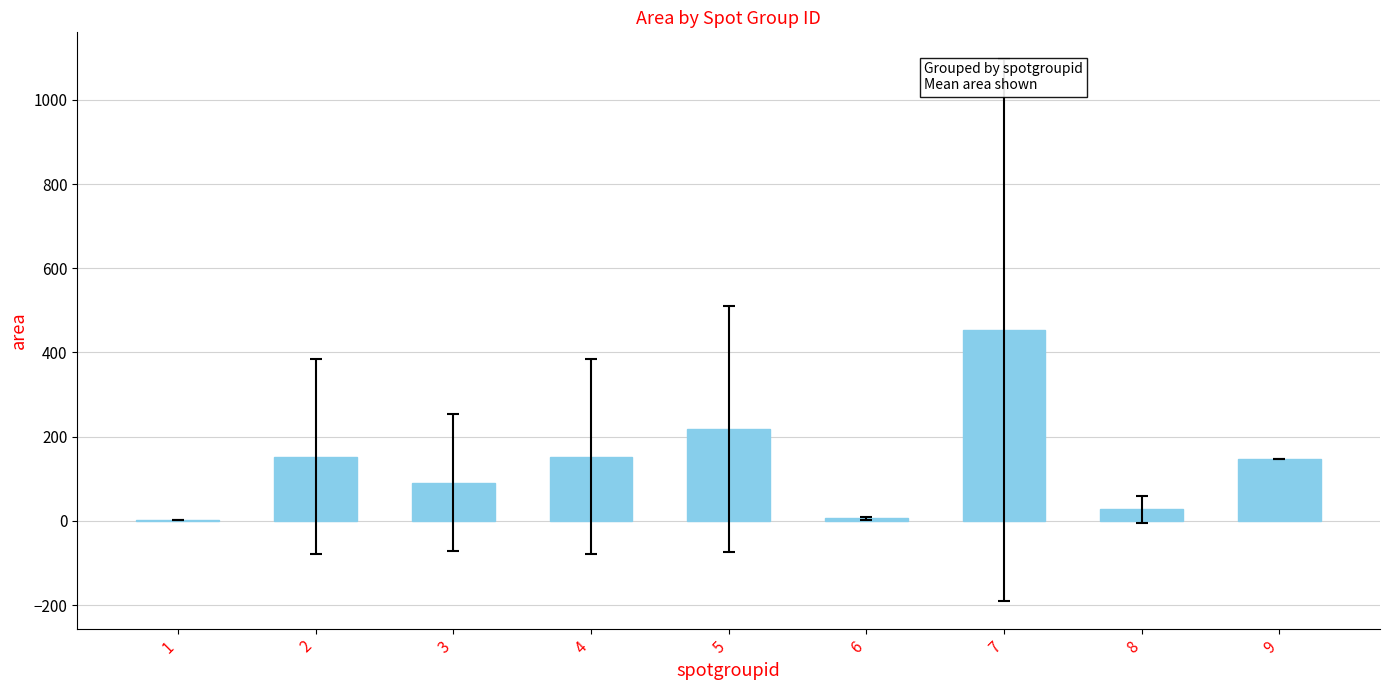

The value at 9 is 148.0. True or false?

True